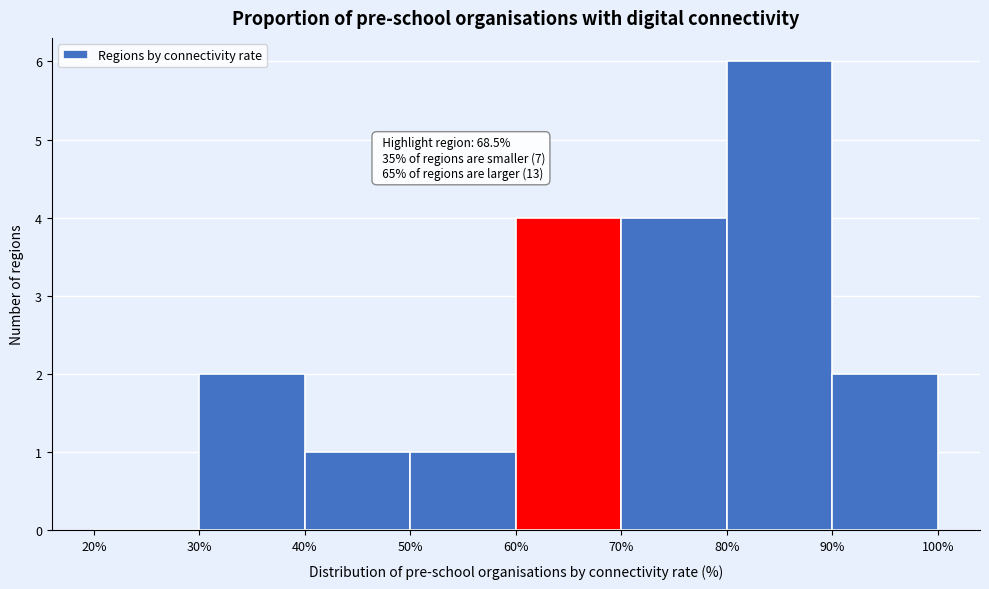

Over which range of the x-axis is the bar tallest?

80% to 90%